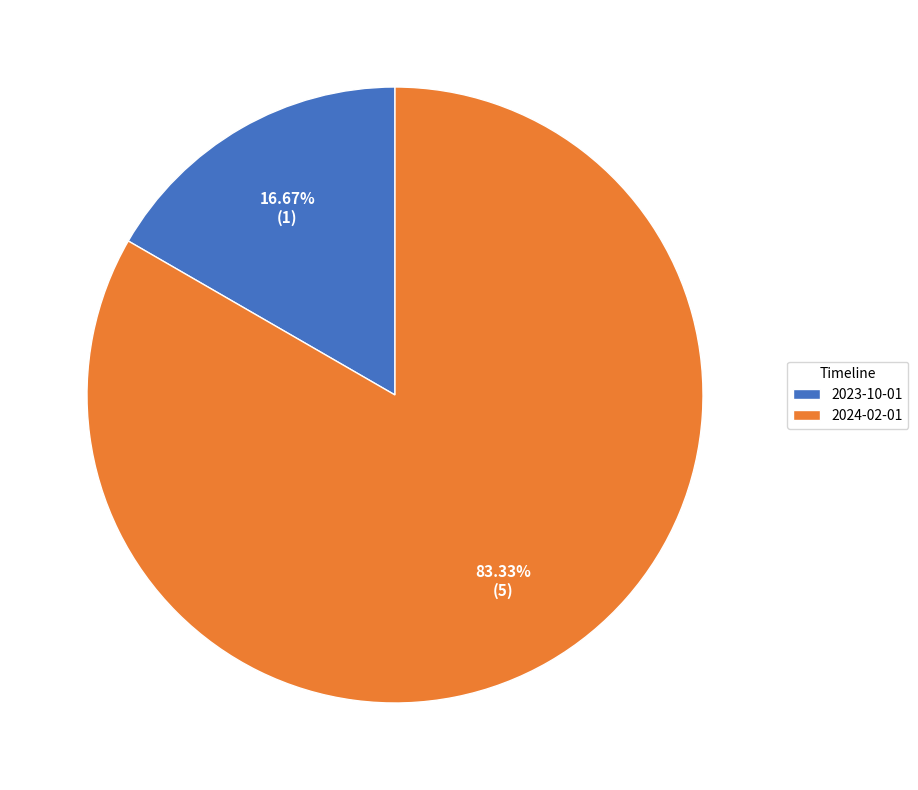

Count the number of slices in the pie.

2